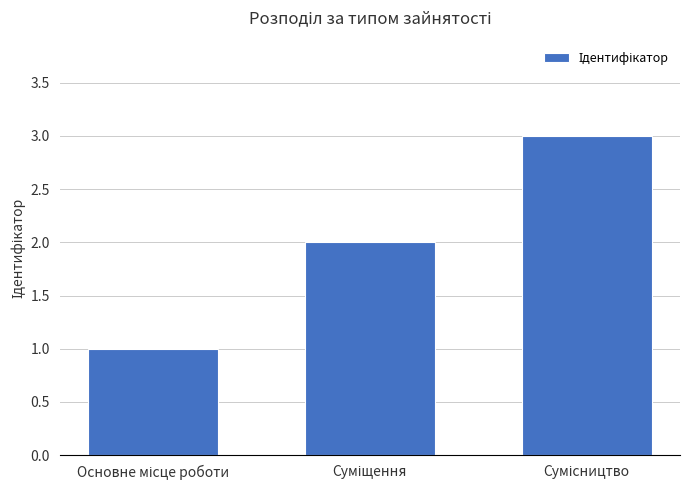

What is the maximum value shown in the chart?

3